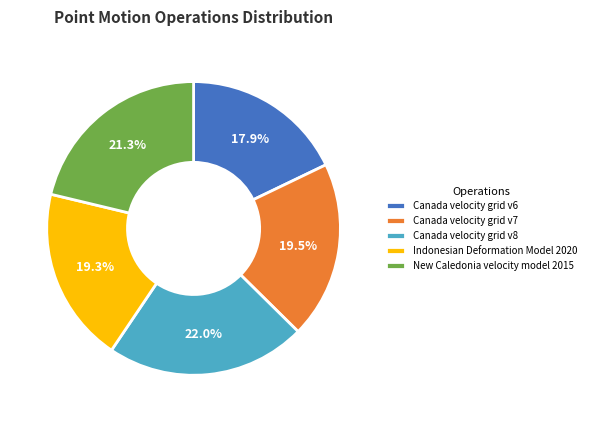

The New Caledonia velocity model 2015 slice represents 21% of the pie. True or false?

True